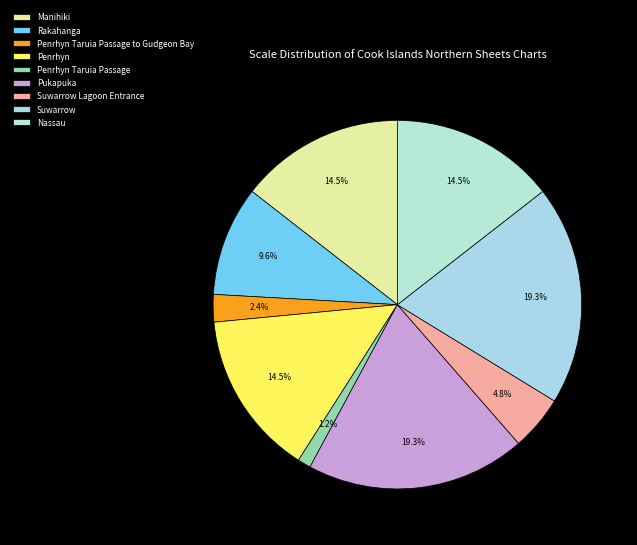

Does Penrhyn Taruia Passage account for over 50% of the chart?

No